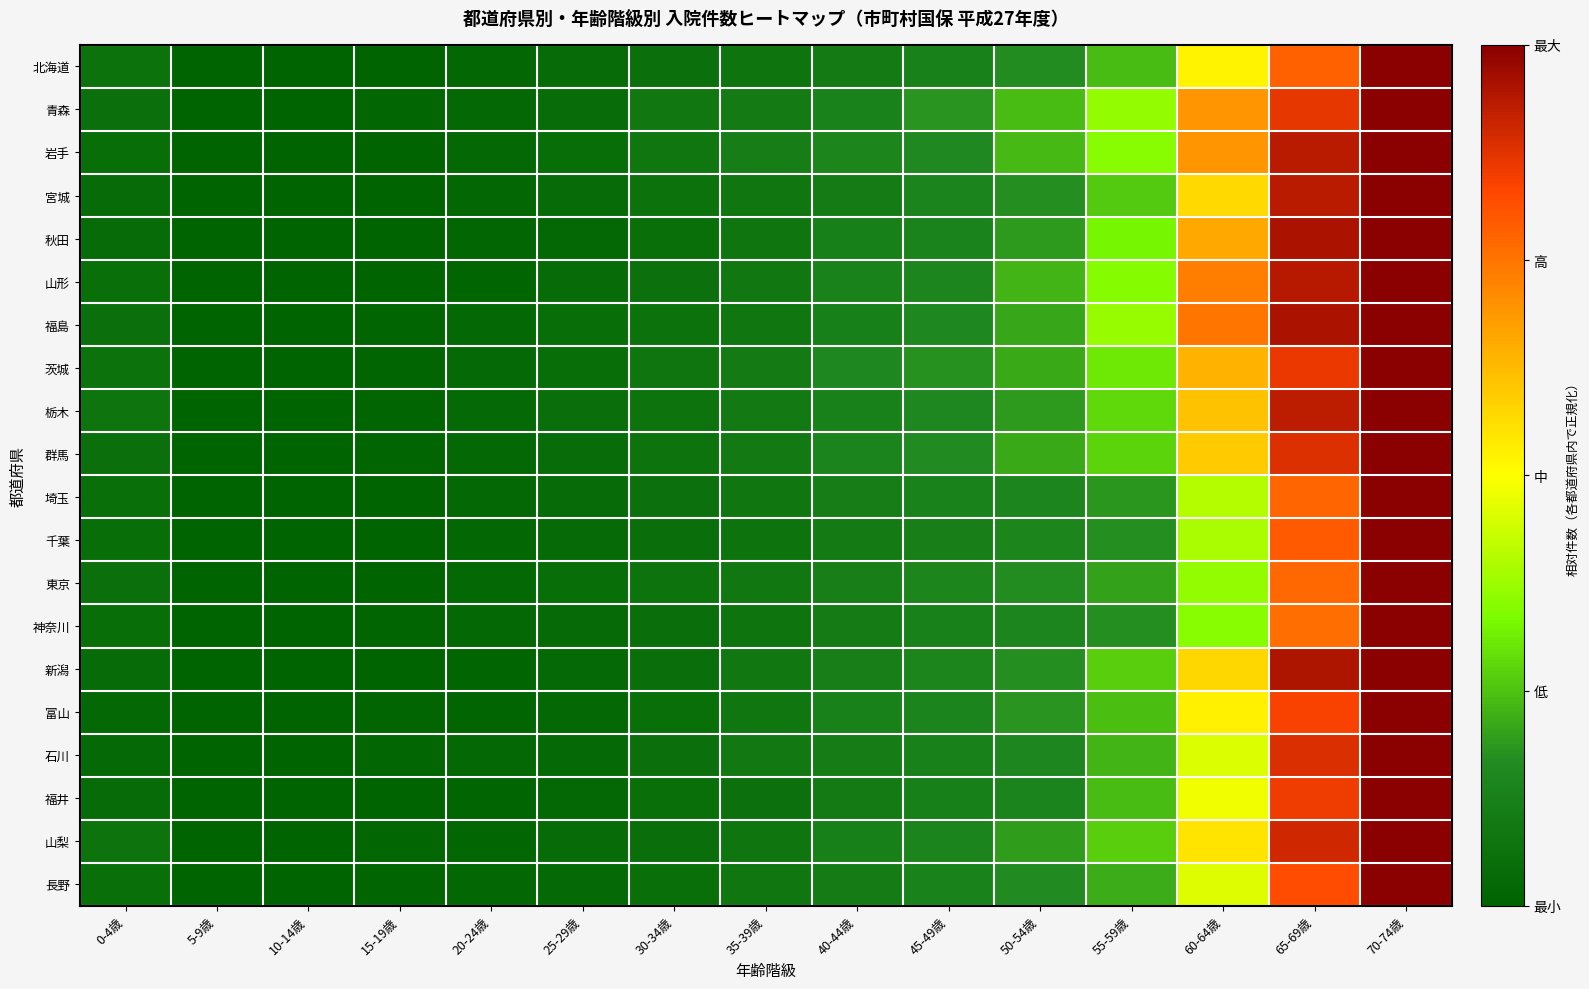

Reading left to right, what are all the values shown in this chart?

北海道: 0-4歳=0.1	5-9歳=0.0	10-14歳=0.0	15-19歳=0.0	20-24歳=0.0	25-29歳=0.0	30-34歳=0.1	35-39歳=0.1	40-44歳=0.1	45-49歳=0.1	50-54歳=0.2	55-59歳=0.2	60-64歳=0.5	65-69歳=0.8	70-74歳=1.0
青森: 0-4歳=0.1	5-9歳=0.0	10-14歳=0.0	15-19歳=0.0	20-24歳=0.0	25-29歳=0.0	30-34歳=0.1	35-39歳=0.1	40-44歳=0.1	45-49歳=0.2	50-54歳=0.2	55-59歳=0.4	60-64歳=0.7	65-69歳=0.9	70-74歳=1.0
岩手: 0-4歳=0.0	5-9歳=0.0	10-14歳=0.0	15-19歳=0.0	20-24歳=0.0	25-29歳=0.0	30-34歳=0.1	35-39歳=0.1	40-44歳=0.1	45-49歳=0.2	50-54歳=0.2	55-59歳=0.3	60-64歳=0.7	65-69歳=0.9	70-74歳=1.0
宮城: 0-4歳=0.0	5-9歳=0.0	10-14歳=0.0	15-19歳=0.0	20-24歳=0.0	25-29歳=0.0	30-34歳=0.1	35-39歳=0.1	40-44歳=0.1	45-49歳=0.1	50-54歳=0.2	55-59歳=0.3	60-64歳=0.6	65-69歳=0.9	70-74歳=1.0
秋田: 0-4歳=0.0	5-9歳=0.0	10-14歳=0.0	15-19歳=0.0	20-24歳=0.0	25-29歳=0.0	30-34歳=0.0	35-39歳=0.1	40-44歳=0.1	45-49歳=0.1	50-54歳=0.2	55-59歳=0.3	60-64歳=0.7	65-69歳=1.0	70-74歳=1.0
山形: 0-4歳=0.0	5-9歳=0.0	10-14歳=0.0	15-19歳=0.0	20-24歳=0.0	25-29歳=0.0	30-34歳=0.1	35-39歳=0.1	40-44歳=0.1	45-49歳=0.1	50-54歳=0.2	55-59歳=0.3	60-64歳=0.7	65-69歳=0.9	70-74歳=1.0
福島: 0-4歳=0.1	5-9歳=0.0	10-14歳=0.0	15-19歳=0.0	20-24歳=0.0	25-29歳=0.0	30-34歳=0.1	35-39歳=0.1	40-44歳=0.1	45-49歳=0.2	50-54歳=0.2	55-59歳=0.4	60-64歳=0.7	65-69歳=1.0	70-74歳=1.0
茨城: 0-4歳=0.1	5-9歳=0.0	10-14歳=0.0	15-19歳=0.0	20-24歳=0.0	25-29歳=0.0	30-34歳=0.1	35-39歳=0.1	40-44歳=0.2	45-49歳=0.2	50-54歳=0.2	55-59歳=0.3	60-64歳=0.6	65-69歳=0.9	70-74歳=1.0
栃木: 0-4歳=0.1	5-9歳=0.0	10-14歳=0.0	15-19歳=0.0	20-24歳=0.0	25-29歳=0.1	30-34歳=0.1	35-39歳=0.1	40-44歳=0.1	45-49歳=0.2	50-54歳=0.2	55-59歳=0.3	60-64歳=0.6	65-69歳=0.9	70-74歳=1.0
群馬: 0-4歳=0.1	5-9歳=0.0	10-14歳=0.0	15-19歳=0.0	20-24歳=0.0	25-29歳=0.0	30-34歳=0.1	35-39歳=0.1	40-44歳=0.1	45-49歳=0.2	50-54歳=0.2	55-59歳=0.3	60-64歳=0.6	65-69歳=0.9	70-74歳=1.0
埼玉: 0-4歳=0.0	5-9歳=0.0	10-14歳=0.0	15-19歳=0.0	20-24歳=0.0	25-29歳=0.0	30-34歳=0.1	35-39歳=0.1	40-44歳=0.1	45-49歳=0.1	50-54歳=0.1	55-59歳=0.2	60-64歳=0.4	65-69歳=0.8	70-74歳=1.0
千葉: 0-4歳=0.0	5-9歳=0.0	10-14歳=0.0	15-19歳=0.0	20-24歳=0.0	25-29歳=0.0	30-34歳=0.1	35-39歳=0.1	40-44歳=0.1	45-49歳=0.1	50-54歳=0.1	55-59歳=0.2	60-64歳=0.4	65-69歳=0.8	70-74歳=1.0
東京: 0-4歳=0.1	5-9歳=0.0	10-14歳=0.0	15-19歳=0.0	20-24歳=0.0	25-29歳=0.0	30-34歳=0.1	35-39歳=0.1	40-44歳=0.1	45-49歳=0.1	50-54歳=0.2	55-59歳=0.2	60-64歳=0.4	65-69歳=0.8	70-74歳=1.0
神奈川: 0-4歳=0.0	5-9歳=0.0	10-14歳=0.0	15-19歳=0.0	20-24歳=0.0	25-29歳=0.0	30-34歳=0.1	35-39歳=0.1	40-44歳=0.1	45-49歳=0.1	50-54歳=0.1	55-59歳=0.2	60-64歳=0.4	65-69歳=0.8	70-74歳=1.0
新潟: 0-4歳=0.0	5-9歳=0.0	10-14歳=0.0	15-19歳=0.0	20-24歳=0.0	25-29歳=0.0	30-34歳=0.1	35-39歳=0.1	40-44歳=0.1	45-49歳=0.1	50-54歳=0.2	55-59歳=0.3	60-64歳=0.6	65-69歳=0.9	70-74歳=1.0
富山: 0-4歳=0.0	5-9歳=0.0	10-14歳=0.0	15-19歳=0.0	20-24歳=0.0	25-29歳=0.0	30-34歳=0.1	35-39歳=0.1	40-44歳=0.1	45-49歳=0.1	50-54歳=0.2	55-59歳=0.2	60-64歳=0.5	65-69歳=0.8	70-74歳=1.0
石川: 0-4歳=0.0	5-9歳=0.0	10-14歳=0.0	15-19歳=0.0	20-24歳=0.0	25-29歳=0.0	30-34歳=0.1	35-39歳=0.1	40-44歳=0.1	45-49歳=0.1	50-54歳=0.2	55-59歳=0.2	60-64歳=0.5	65-69歳=0.9	70-74歳=1.0
福井: 0-4歳=0.0	5-9歳=0.0	10-14歳=0.0	15-19歳=0.0	20-24歳=0.0	25-29歳=0.0	30-34歳=0.0	35-39歳=0.1	40-44歳=0.1	45-49歳=0.1	50-54歳=0.1	55-59歳=0.2	60-64歳=0.5	65-69歳=0.9	70-74歳=1.0
山梨: 0-4歳=0.1	5-9歳=0.0	10-14歳=0.0	15-19歳=0.0	20-24歳=0.0	25-29歳=0.0	30-34歳=0.1	35-39歳=0.1	40-44歳=0.1	45-49歳=0.1	50-54歳=0.2	55-59歳=0.3	60-64歳=0.5	65-69歳=0.9	70-74歳=1.0
長野: 0-4歳=0.0	5-9歳=0.0	10-14歳=0.0	15-19歳=0.0	20-24歳=0.0	25-29歳=0.0	30-34歳=0.0	35-39歳=0.1	40-44歳=0.1	45-49歳=0.1	50-54歳=0.2	55-59歳=0.2	60-64歳=0.5	65-69歳=0.8	70-74歳=1.0